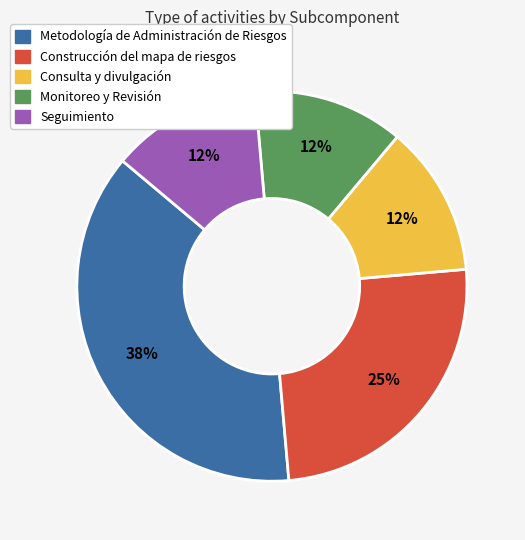

Is the sum of Construcción del mapa de riesgos and Seguimiento greater than half?

No